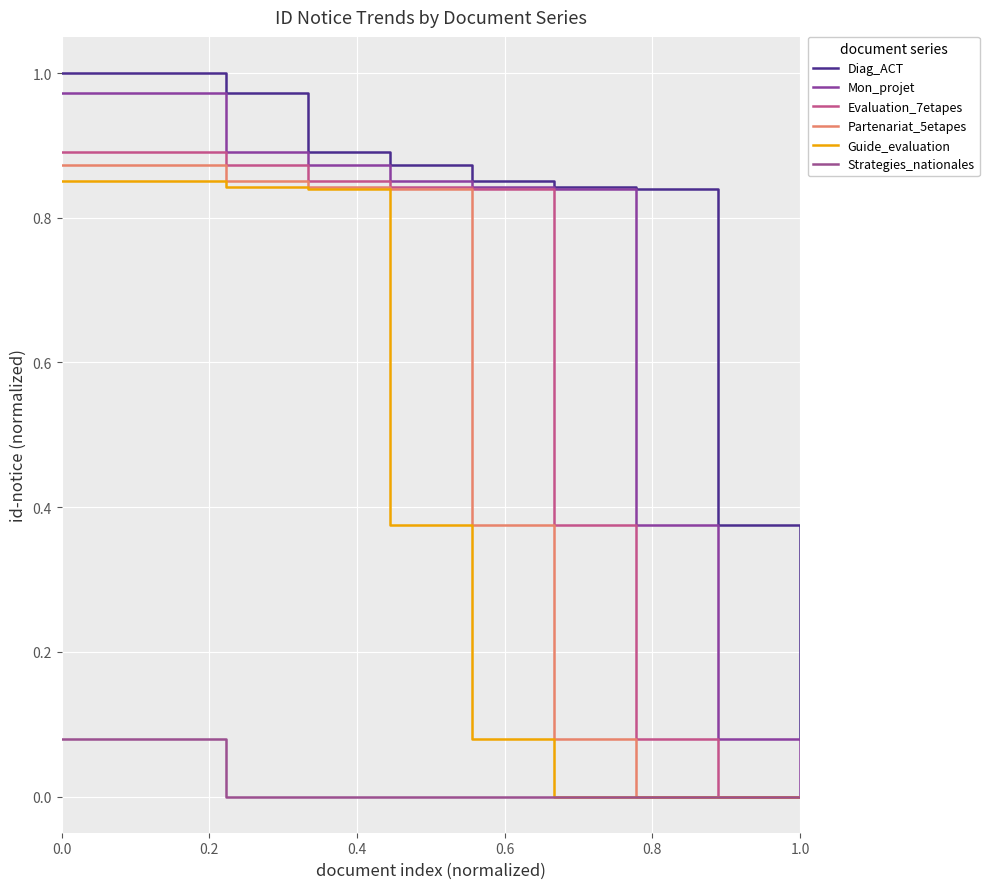

True or false: Mon_projet has more than 1 points higher than both neighbors.

False